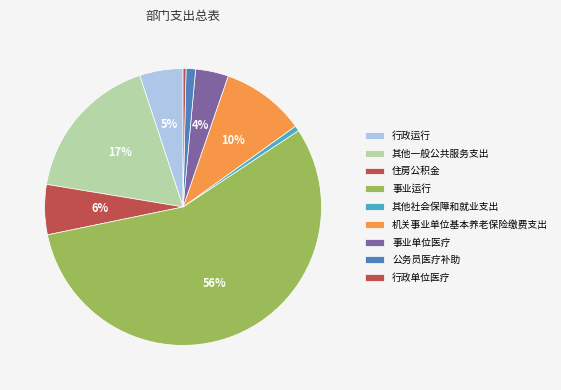

How many slices are in this pie chart?

9